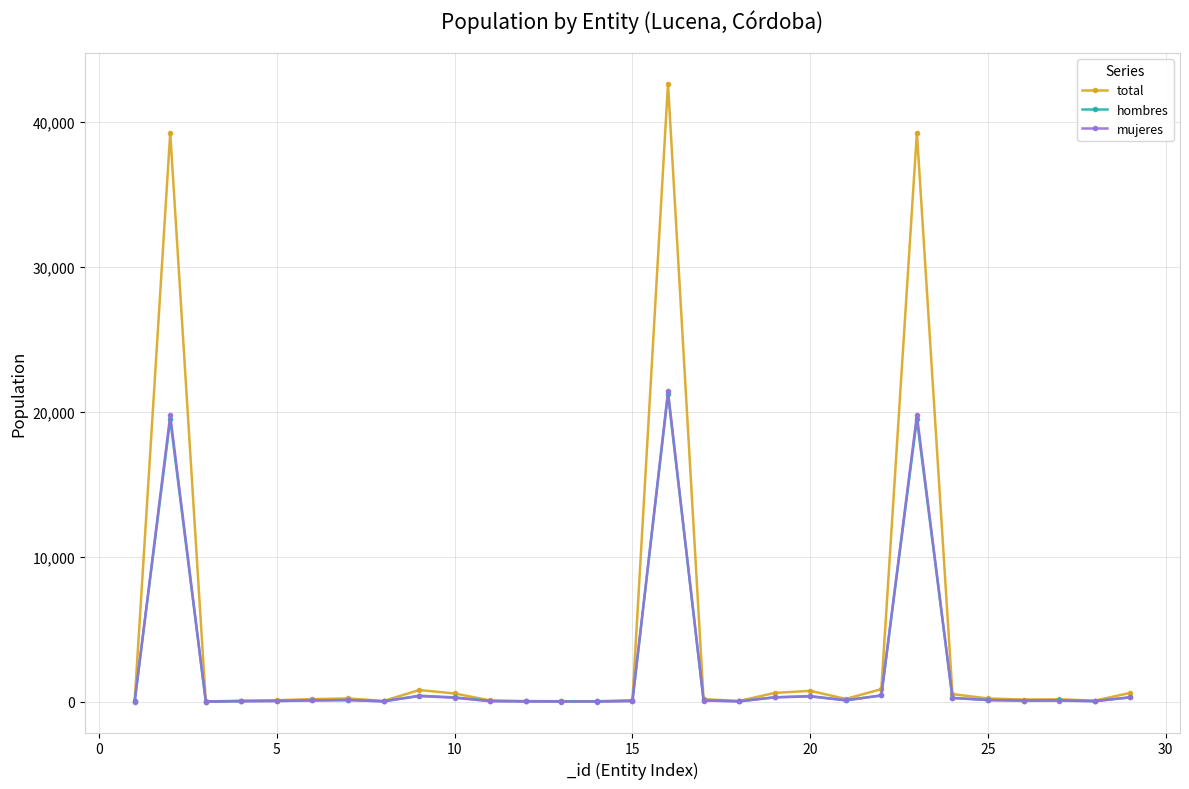

Which series has the widest spread of values?

total